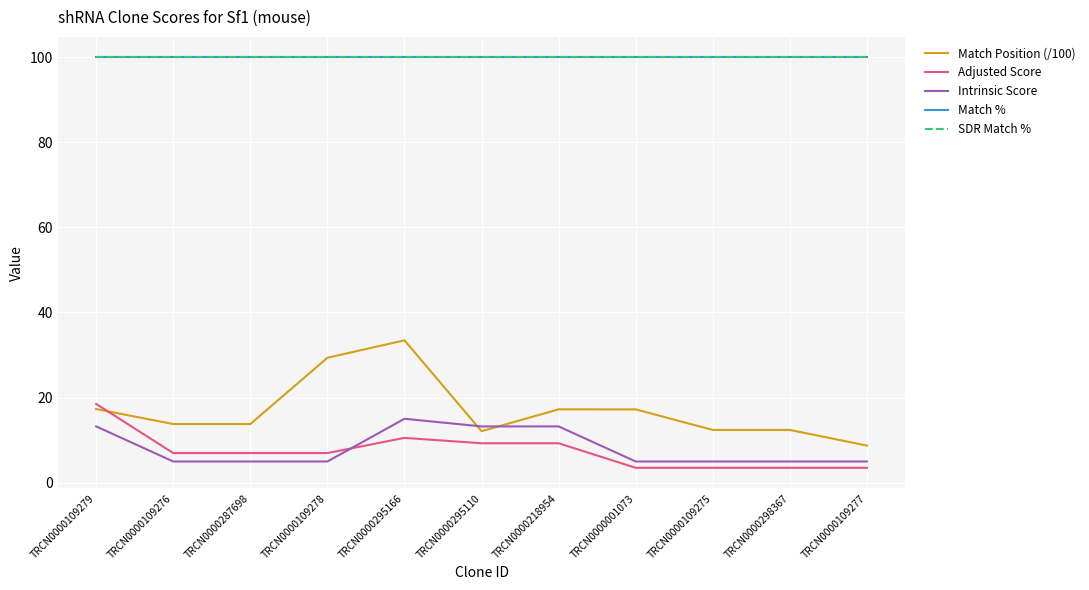

Where is the first local maximum for Match Position (/100)?

TRCN0000295166